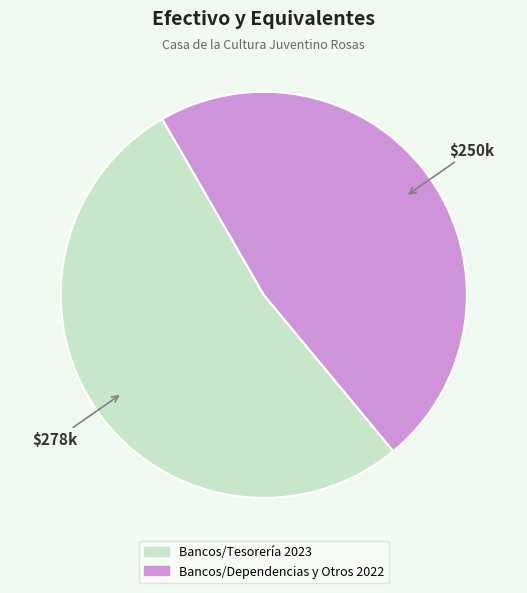

True or false: Bancos/Dependencias y Otros 2022 accounts for 47% of the total.

True